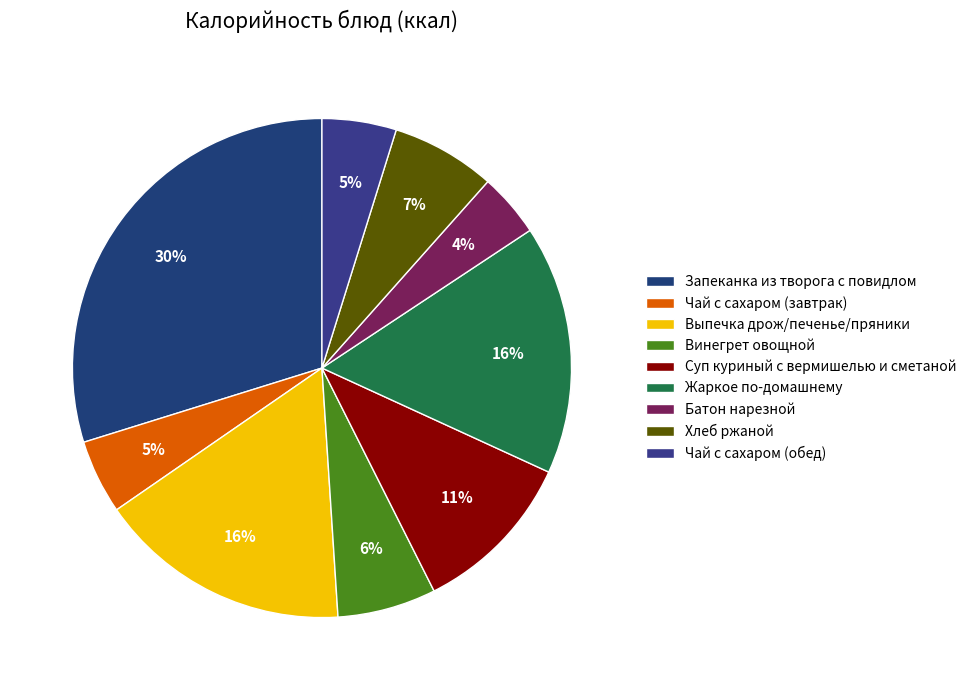

Which category has the smallest portion of the pie?

Батон нарезной